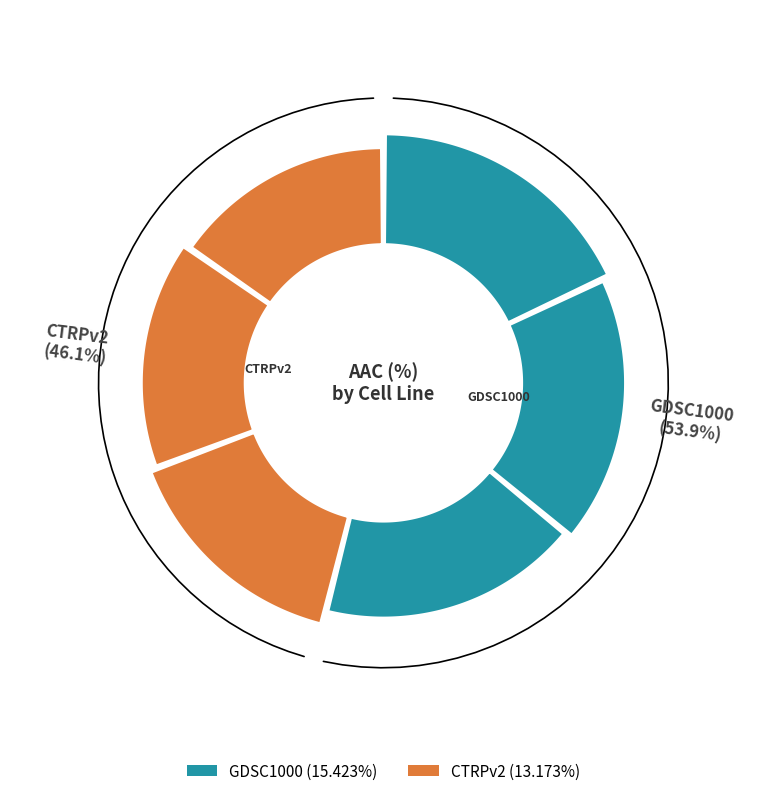

What percentage is the GDSC1000 slice, to the nearest percent?

54%